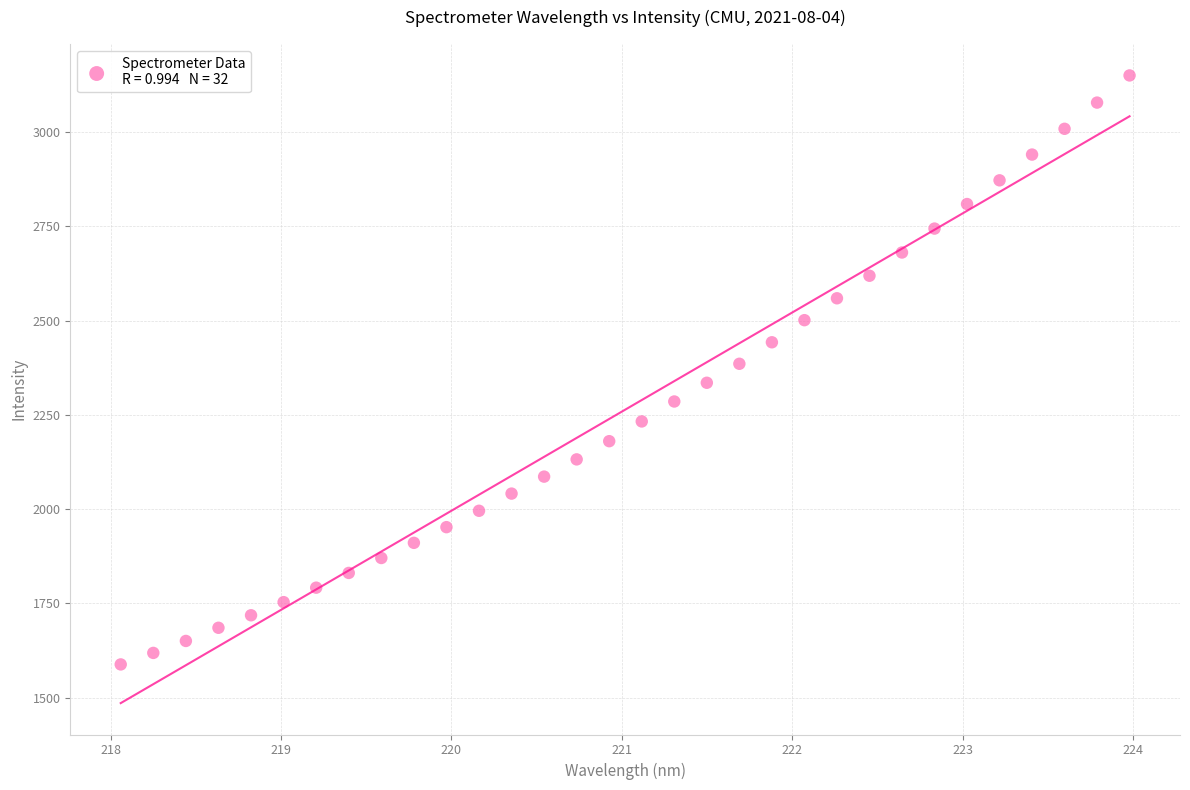

What is the range of X values (max minus min)?

5.9